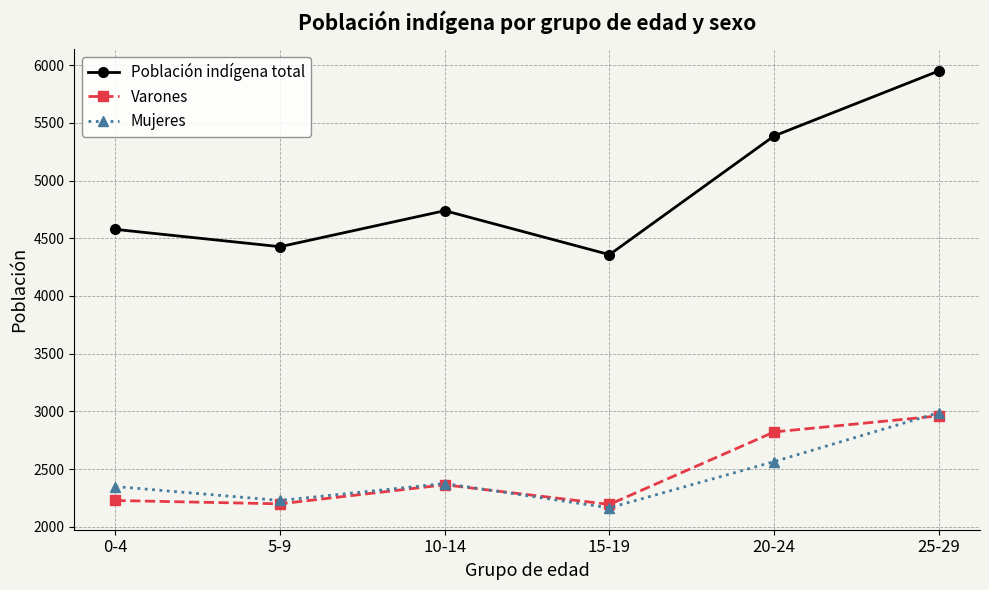

What position from the left is 10-14?

3